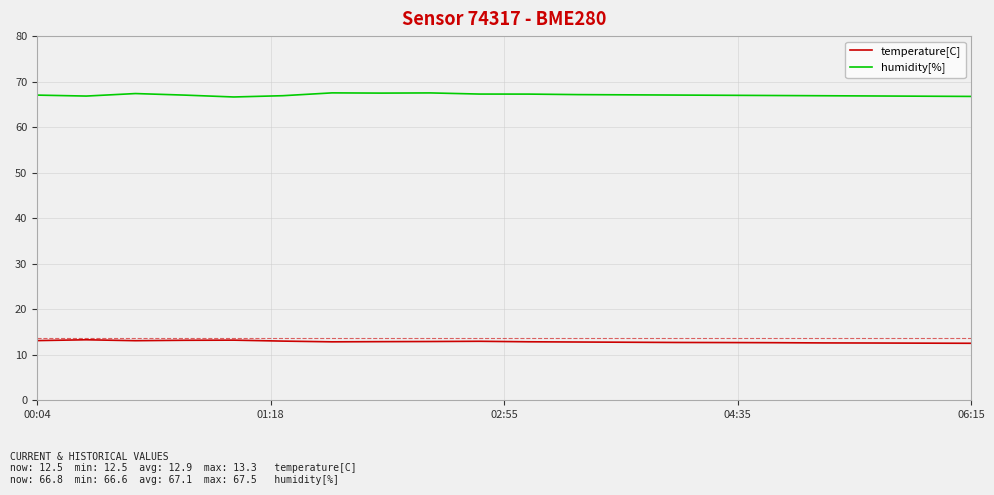

True or false: humidity[%] and temperature[C] cross at least once.

False